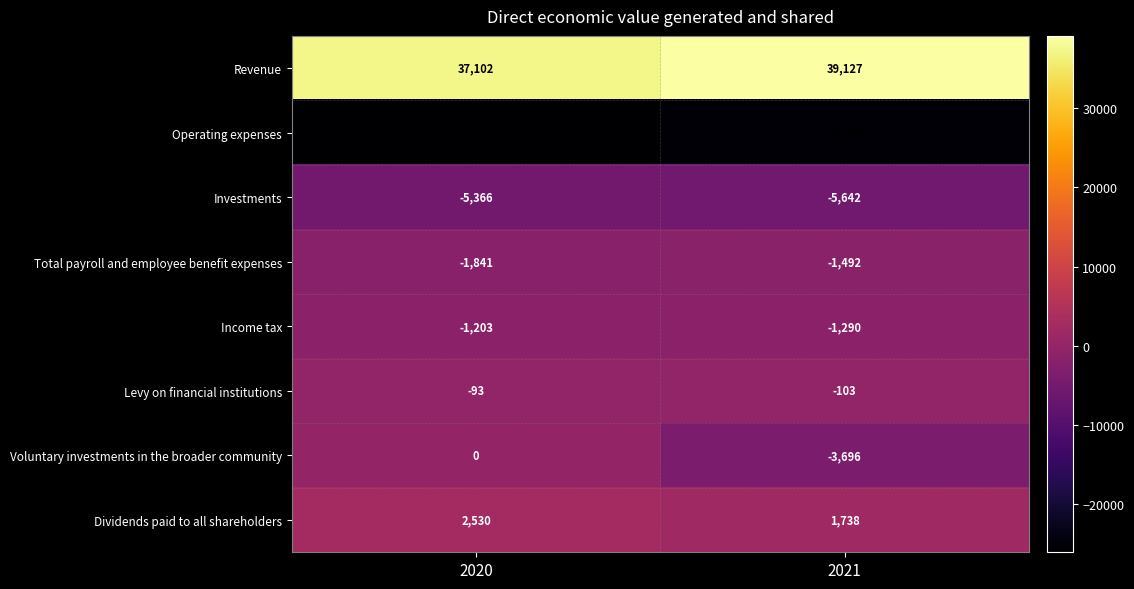

Which series has the largest total across all categories?

Revenue